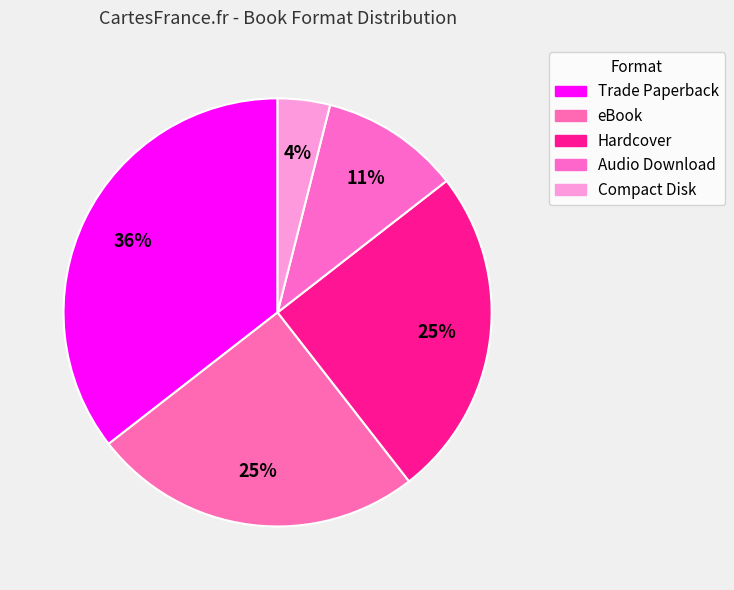

Count the number of slices in the pie.

5